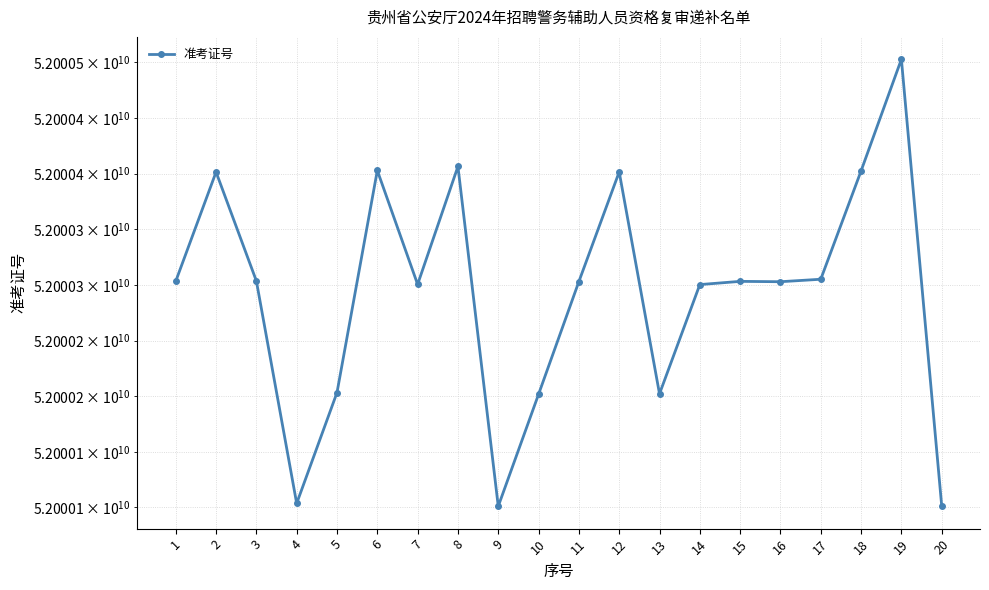

What is the difference between the maximum and second lowest values?

401496